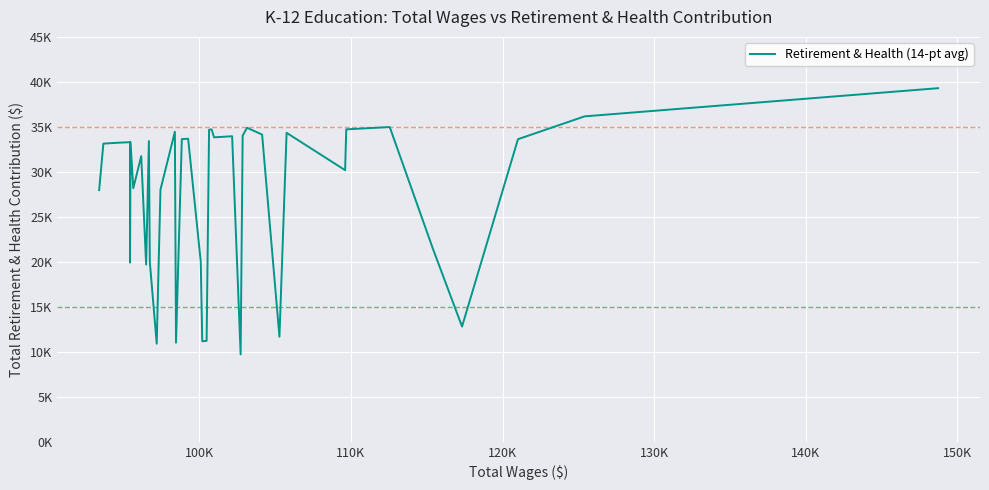

What is the smallest value displayed?

9711